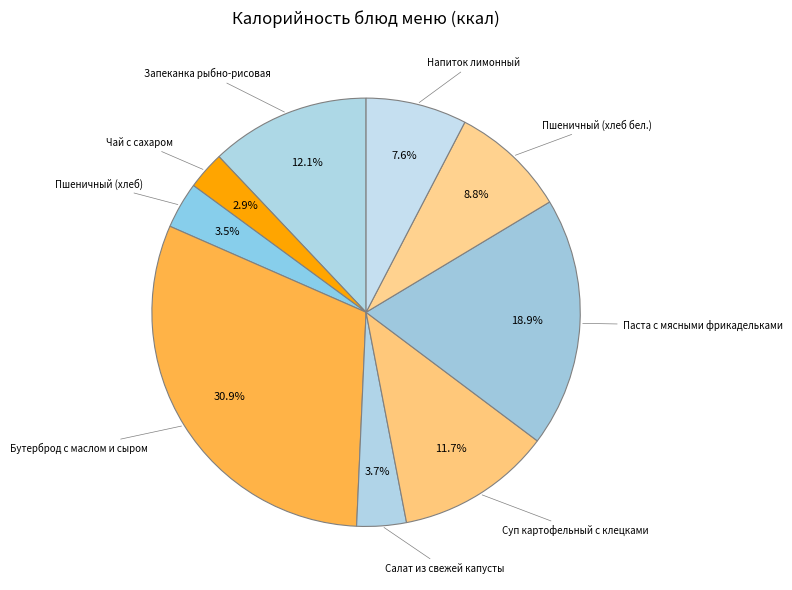

Count the number of slices in the pie.

9